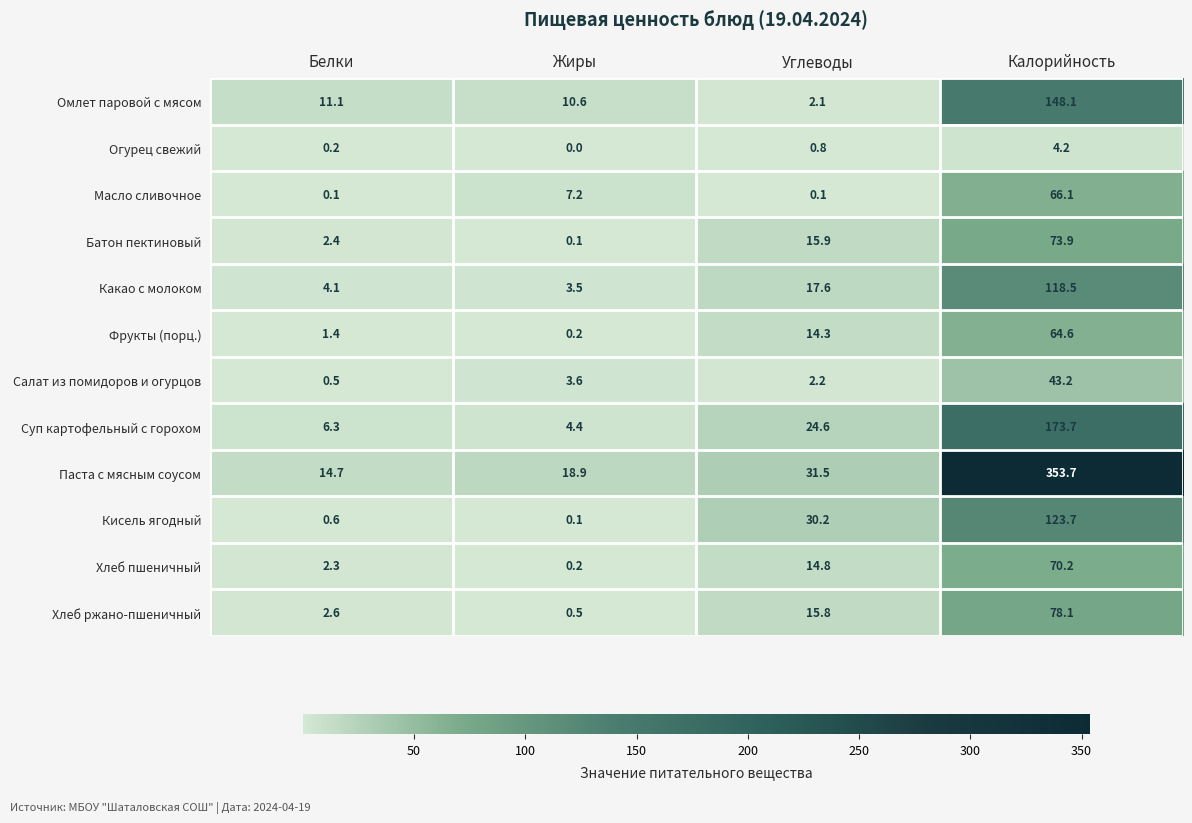

What is the sum of all Хлеб пшеничный values?

87.5